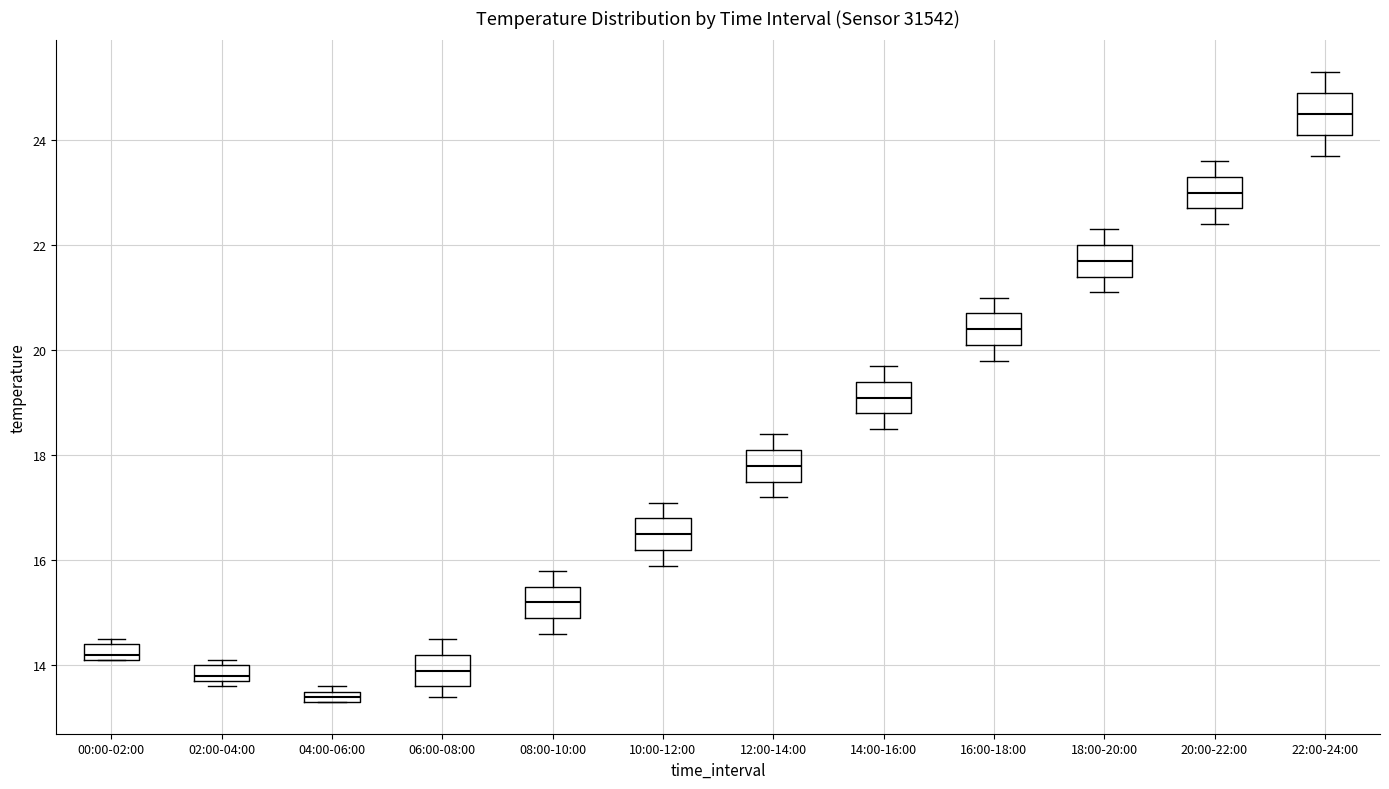

Which box's median line is the lowest?

04:00-06:00